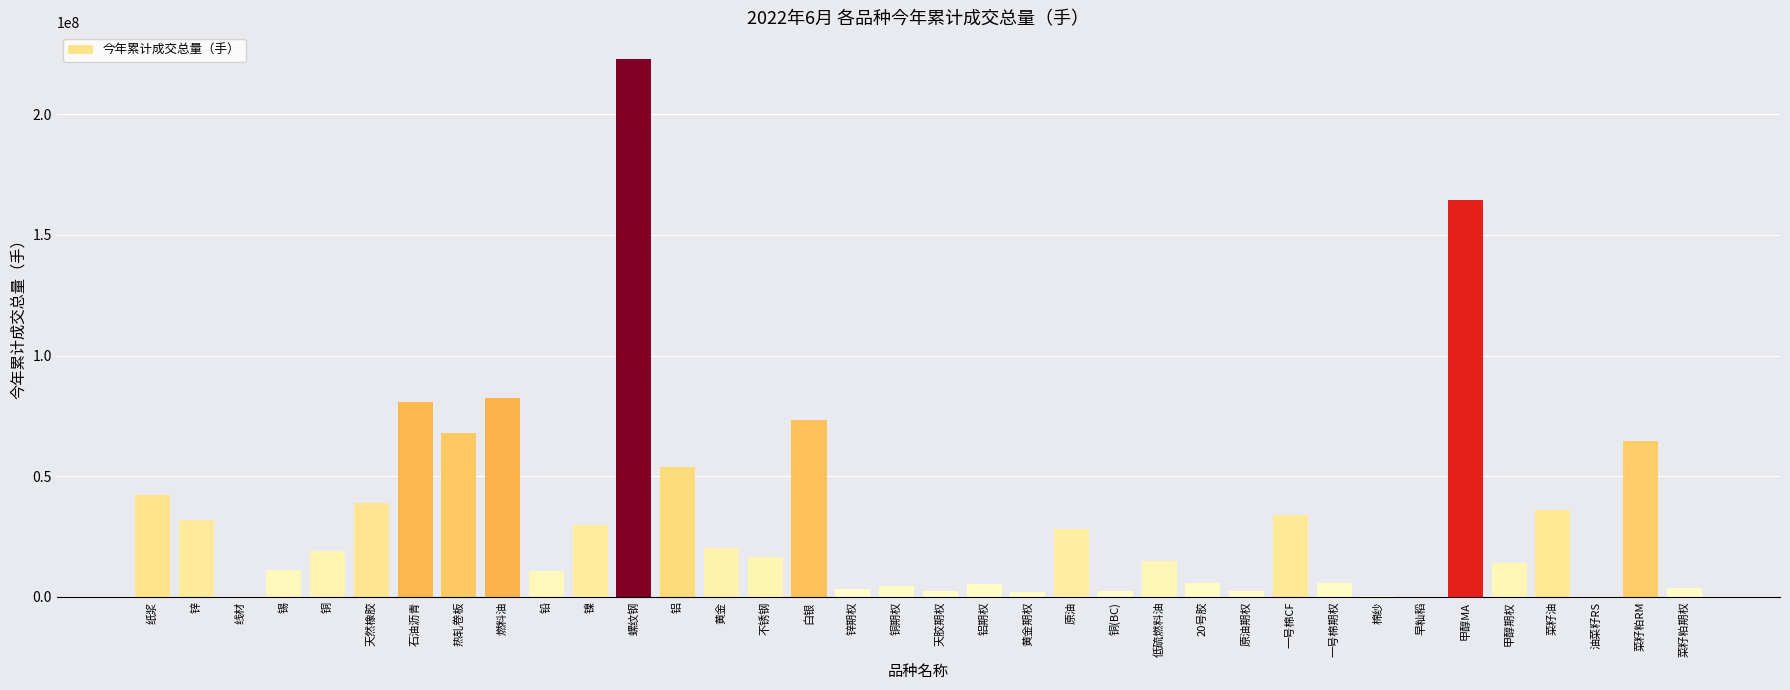

Which has a higher value, 甲醇MA or 菜籽油?

甲醇MA